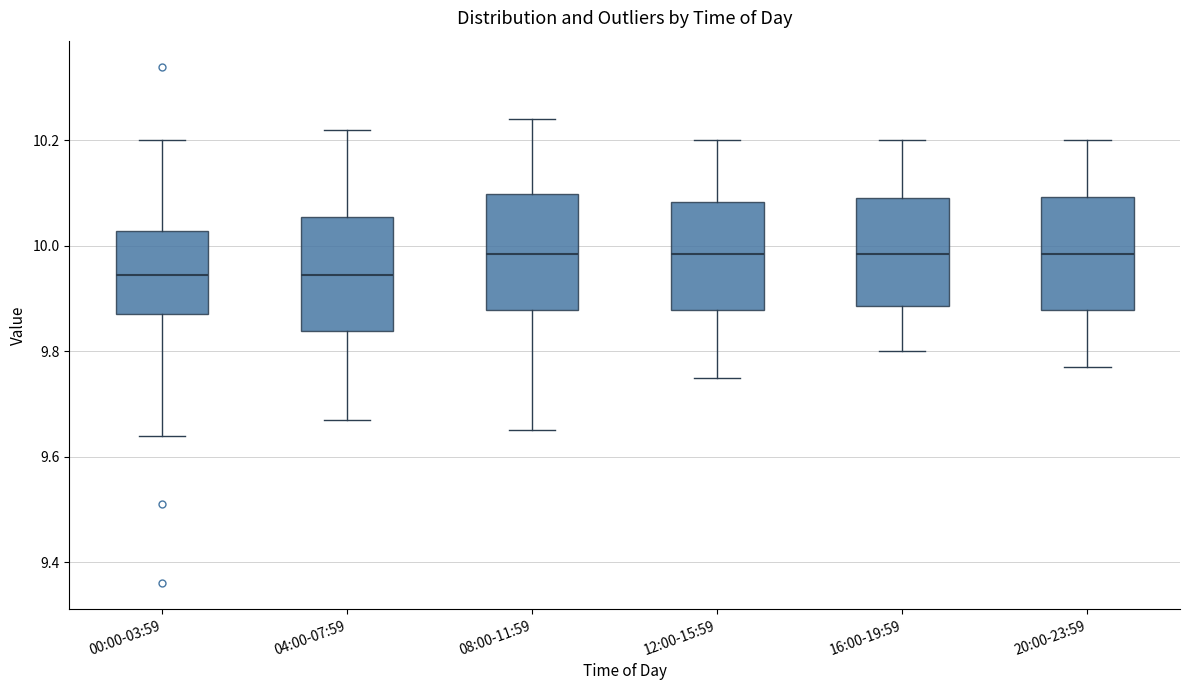

Reading left to right, read every box against the y-axis: the position of its median line, the range the box covers, and the ends of its whiskers. The values are not printed on the chart, so give them approximately, as read against the axis.

00:00-03:59: median 9.94, box 9.88 to 10.02, whiskers 9.64 to 10.20
04:00-07:59: median 9.94, box 9.84 to 10.06, whiskers 9.68 to 10.22
08:00-11:59: median 9.98, box 9.88 to 10.10, whiskers 9.66 to 10.24
12:00-15:59: median 9.98, box 9.88 to 10.08, whiskers 9.76 to 10.20
16:00-19:59: median 9.98, box 9.88 to 10.10, whiskers 9.80 to 10.20
20:00-23:59: median 9.98, box 9.88 to 10.10, whiskers 9.78 to 10.20